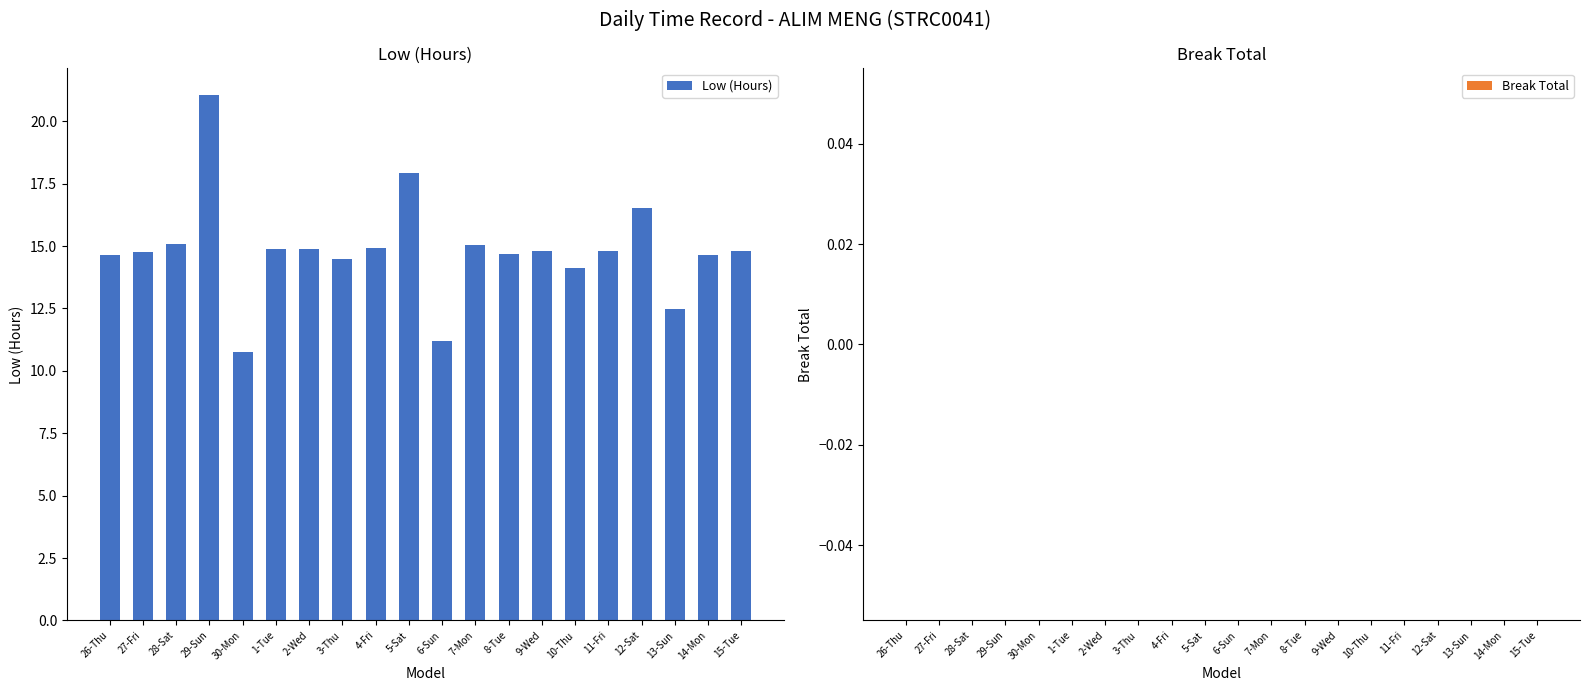

What is the average value?

14.8